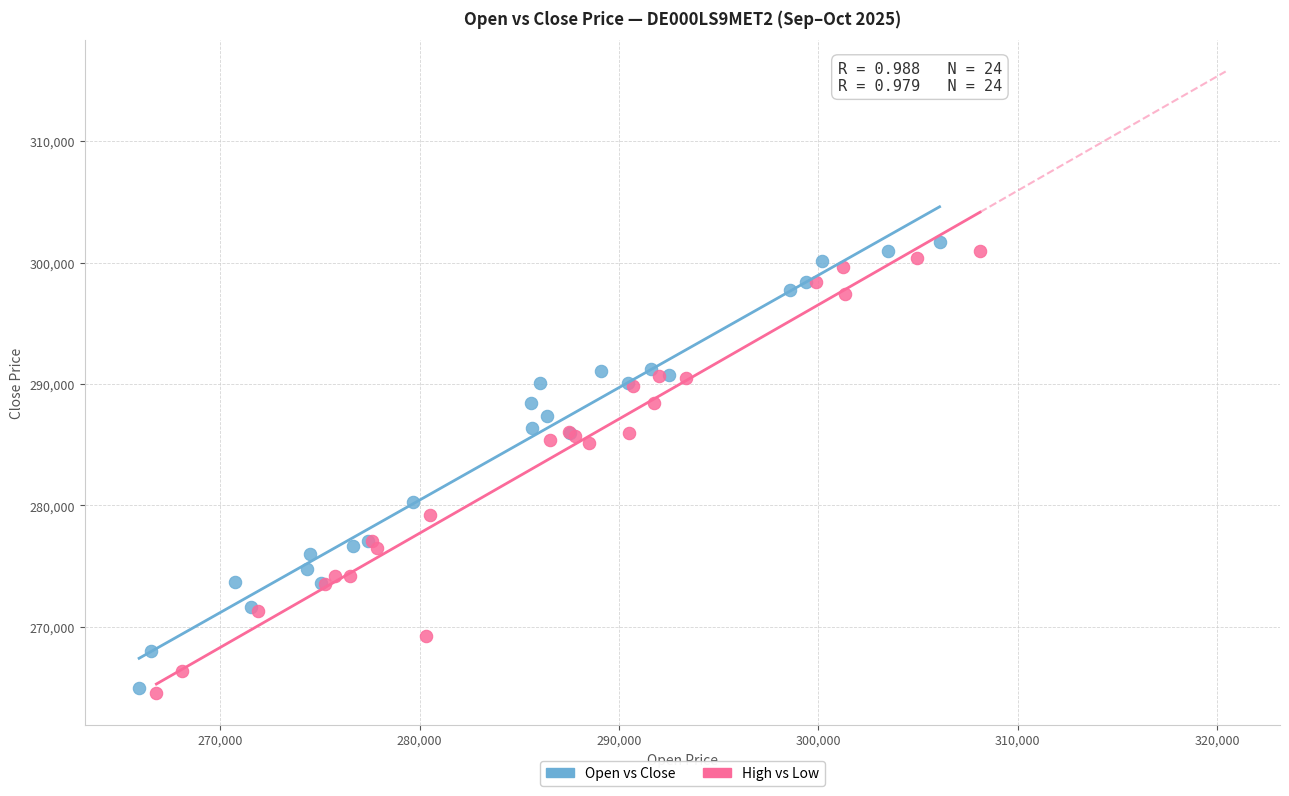

What are all the series names shown in the legend?

Open vs Close, High vs Low